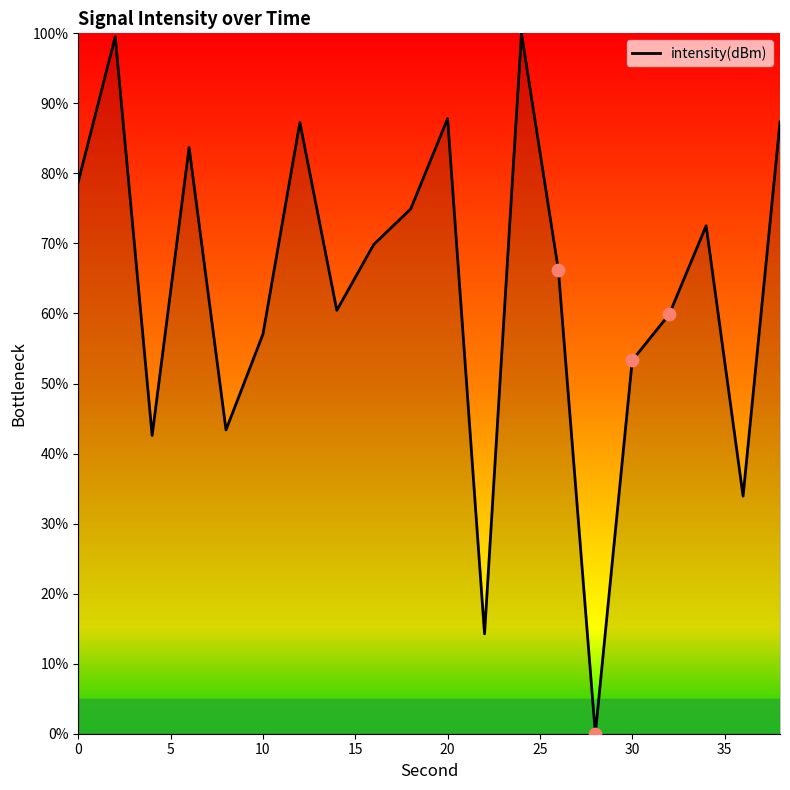

Is this an area chart (filled region under the line)?

Yes